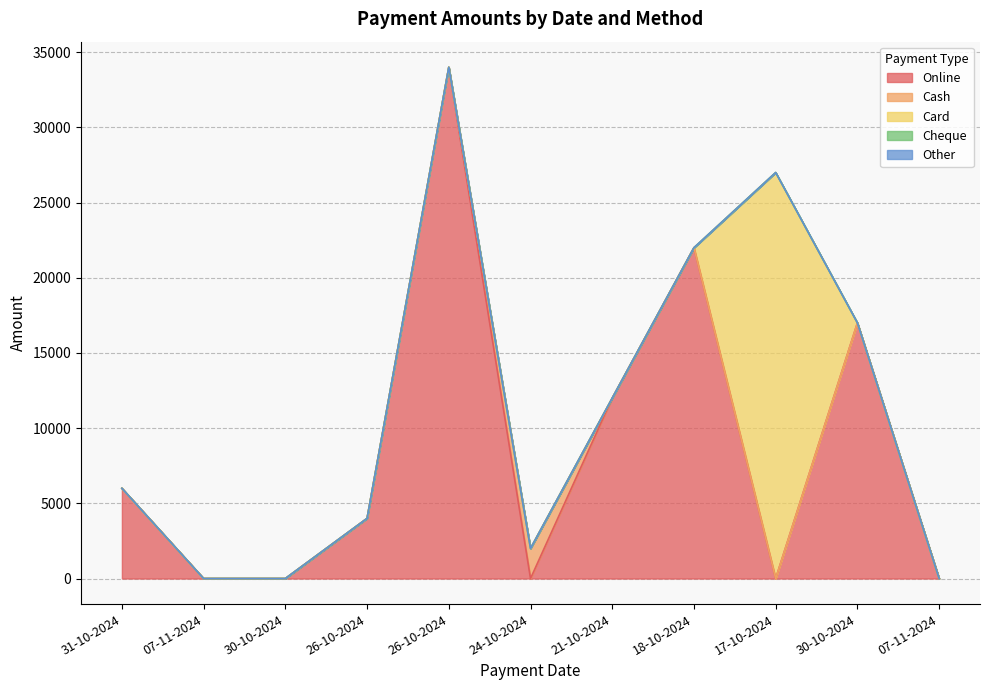

What are all the series names shown in the legend?

Online, Cash, Card, Cheque, Other